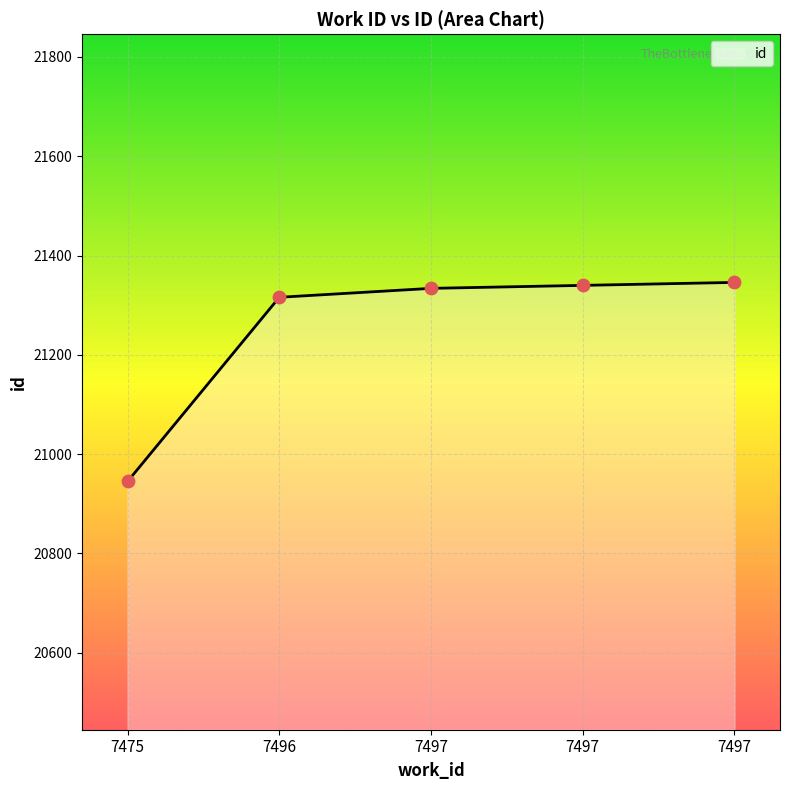

What is the ratio of the value at 7496 to the value at 7497?

1.0